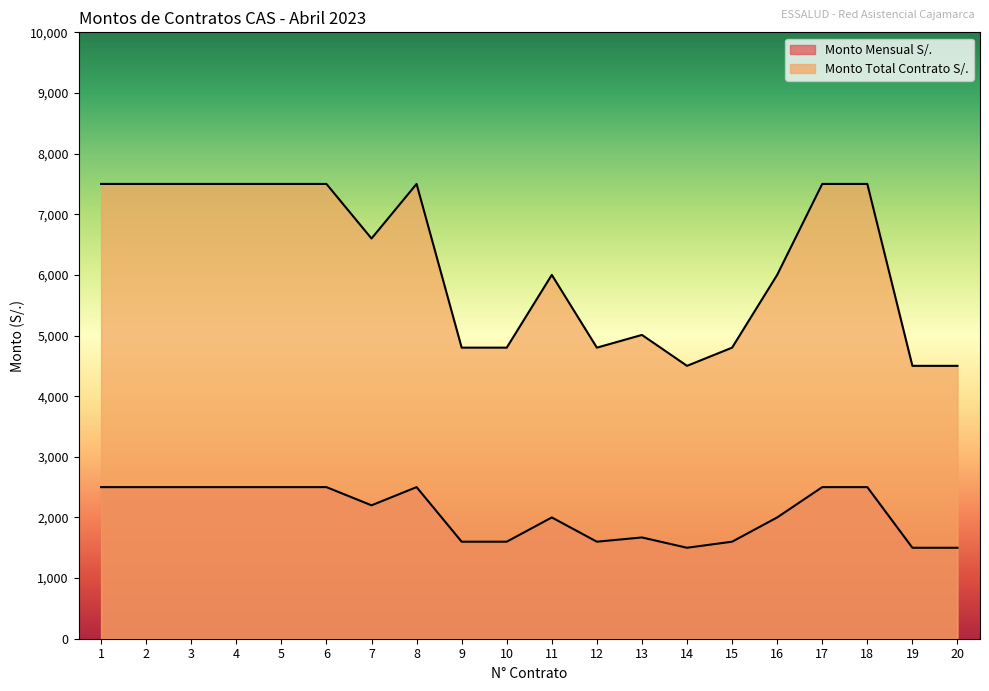

Reading left to right, what are all the values shown in this chart?

Monto Mensual S/.: 1=2500	2=2500	3=2500	4=2500	5=2500	6=2500	7=2200	8=2500	9=1600	10=1600	11=2000	12=1600	13=1670	14=1500	15=1600	16=2000	17=2500	18=2500	19=1500	20=1500
Monto Total Contrato S/.: 1=7500	2=7500	3=7500	4=7500	5=7500	6=7500	7=6600	8=7500	9=4800	10=4800	11=6000	12=4800	13=5010	14=4500	15=4800	16=6000	17=7500	18=7500	19=4500	20=4500